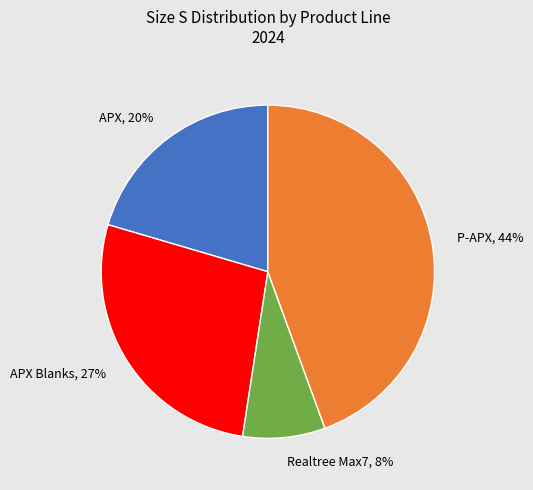

The P-APX slice represents 55% of the pie. True or false?

False